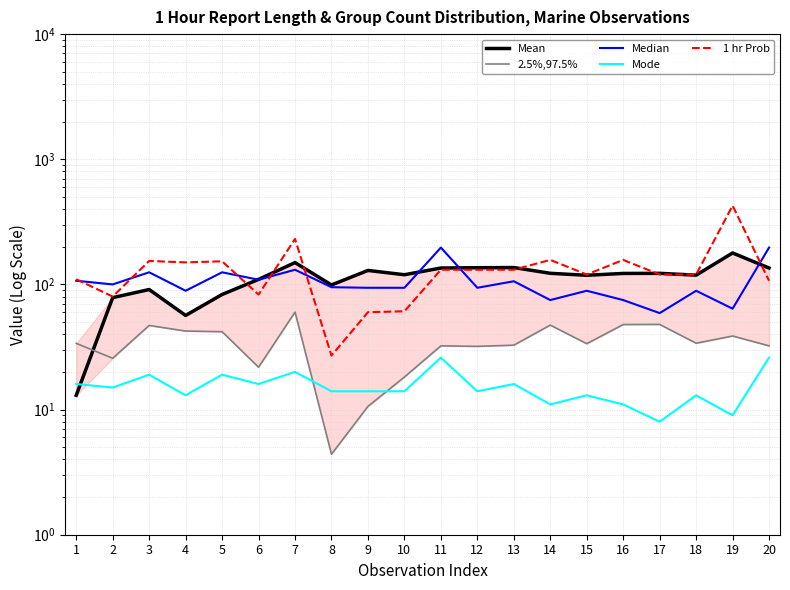

Does the chart display data point markers on the line(s)?

No